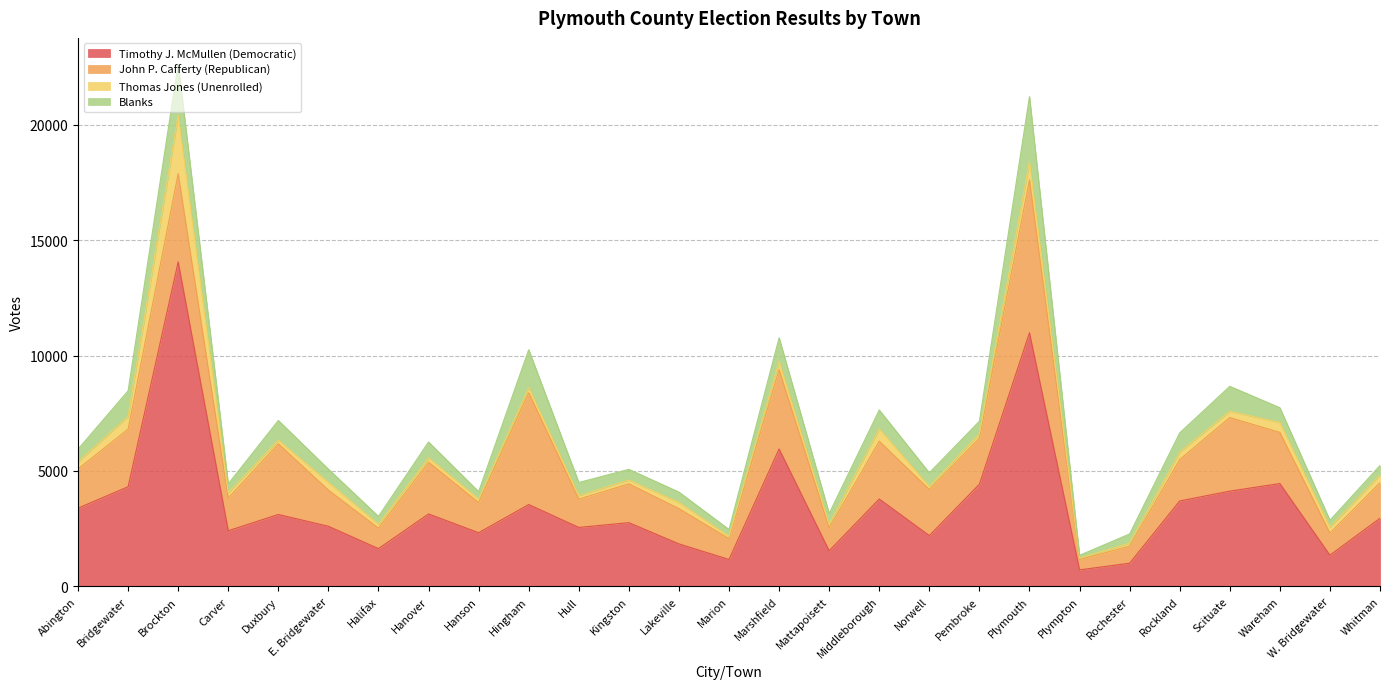

Reading left to right, transcribe all the data shown in this chart.

Timothy J. McMullen (Democratic): Abington=3388	Bridgewater=4316	Brockton=14056	Carver=2409	Duxbury=3114	E. Bridgewater=2603	Halifax=1635	Hanover=3138	Hanson=2323	Hingham=3545	Hull=2553	Kingston=2760	Lakeville=1839	Marion=1165	Marshfield=5953	Mattapoisett=1541	Middleborough=3785	Norwell=2199	Pembroke=4425	Plymouth=10986	Plympton=715	Rochester=1001	Rockland=3700	Scituate=4125	Wareham=4454	W. Bridgewater=1351	Whitman=2950
John P. Cafferty (Republican): Abington=1699	Bridgewater=2494	Brockton=3827	Carver=1419	Duxbury=3062	E. Bridgewater=1566	Halifax=888	Hanover=2242	Hanson=1307	Hingham=4842	Hull=1227	Kingston=1683	Lakeville=1530	Marion=902	Marshfield=3435	Mattapoisett=996	Middleborough=2503	Norwell=1997	Pembroke=2001	Plymouth=6624	Plympton=448	Rochester=741	Rockland=1796	Scituate=3188	Wareham=2217	W. Bridgewater=957	Whitman=1539
Thomas Jones (Unenrolled): Abington=309	Bridgewater=559	Brockton=2529	Carver=226	Duxbury=163	E. Bridgewater=337	Halifax=171	Hanover=189	Hanson=153	Hingham=230	Hull=150	Kingston=163	Lakeville=267	Marion=104	Marshfield=359	Mattapoisett=142	Middleborough=536	Norwell=131	Pembroke=187	Plymouth=777	Plympton=58	Rochester=128	Rockland=323	Scituate=275	Wareham=428	W. Bridgewater=255	Whitman=339
Blanks: Abington=547	Bridgewater=1103	Brockton=2217	Carver=386	Duxbury=848	E. Bridgewater=571	Halifax=337	Hanover=684	Hanson=321	Hingham=1634	Hull=570	Kingston=463	Lakeville=447	Marion=293	Marshfield=1022	Mattapoisett=478	Middleborough=815	Norwell=591	Pembroke=541	Plymouth=2830	Plympton=123	Rochester=400	Rockland=829	Scituate=1077	Wareham=640	W. Bridgewater=300	Whitman=406